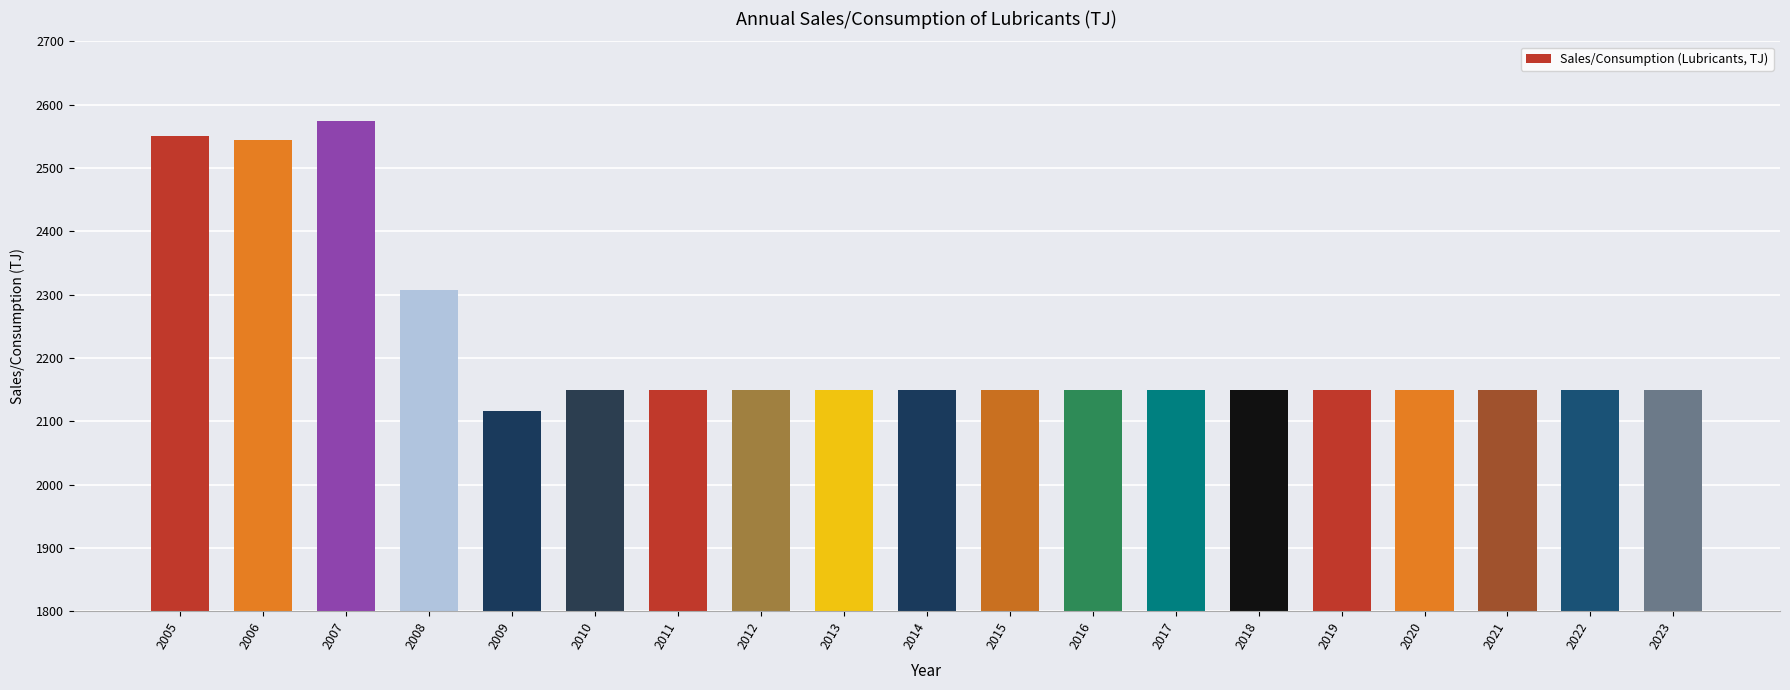

Which label corresponds to the largest value in the chart?

2007